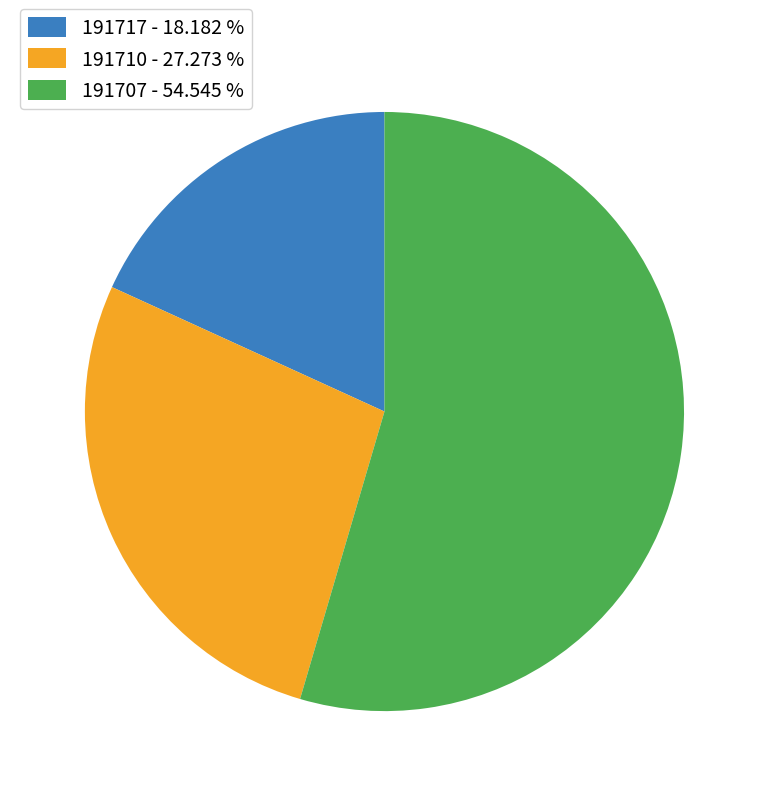

Is there any slice that represents more than half of the pie?

Yes